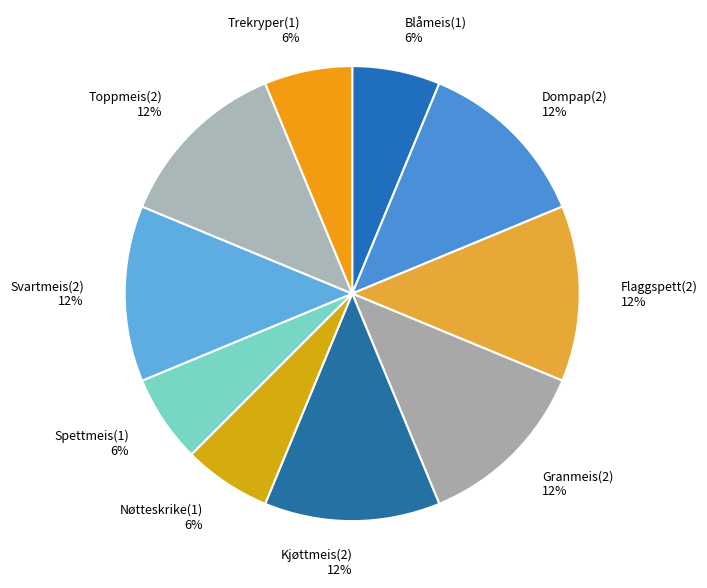

To the nearest percent, what is the average slice percentage?

10%